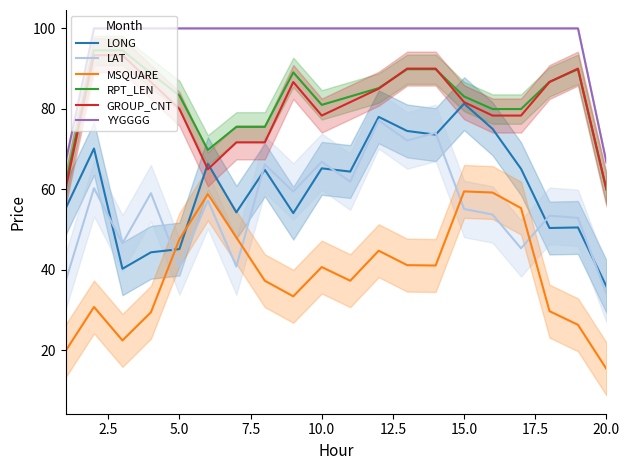

The LAT series shows 55.1 at 15.0. True or false?

True